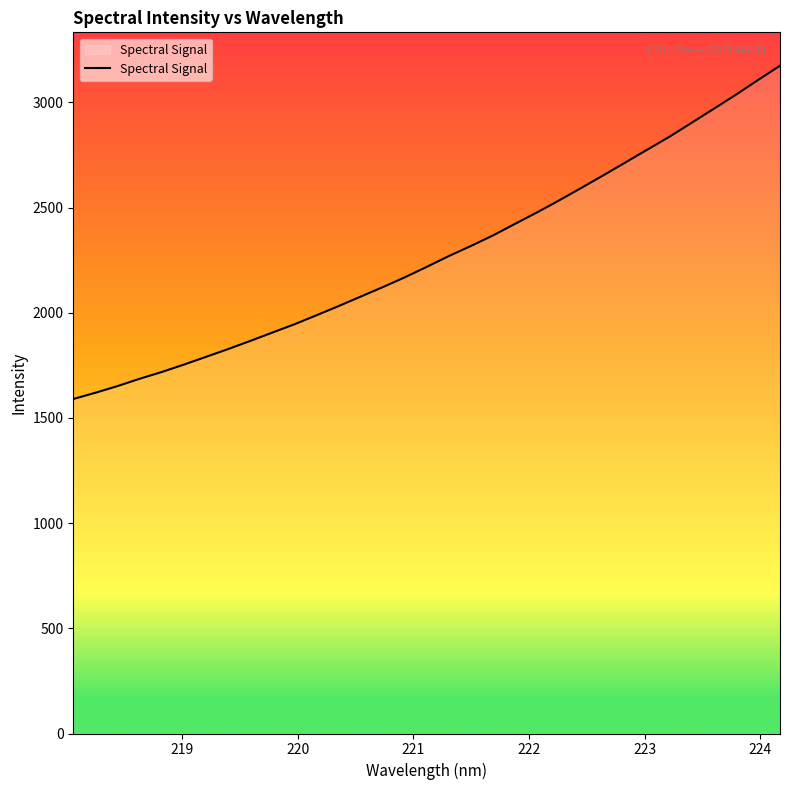

What is the greatest value displayed?

3174.7